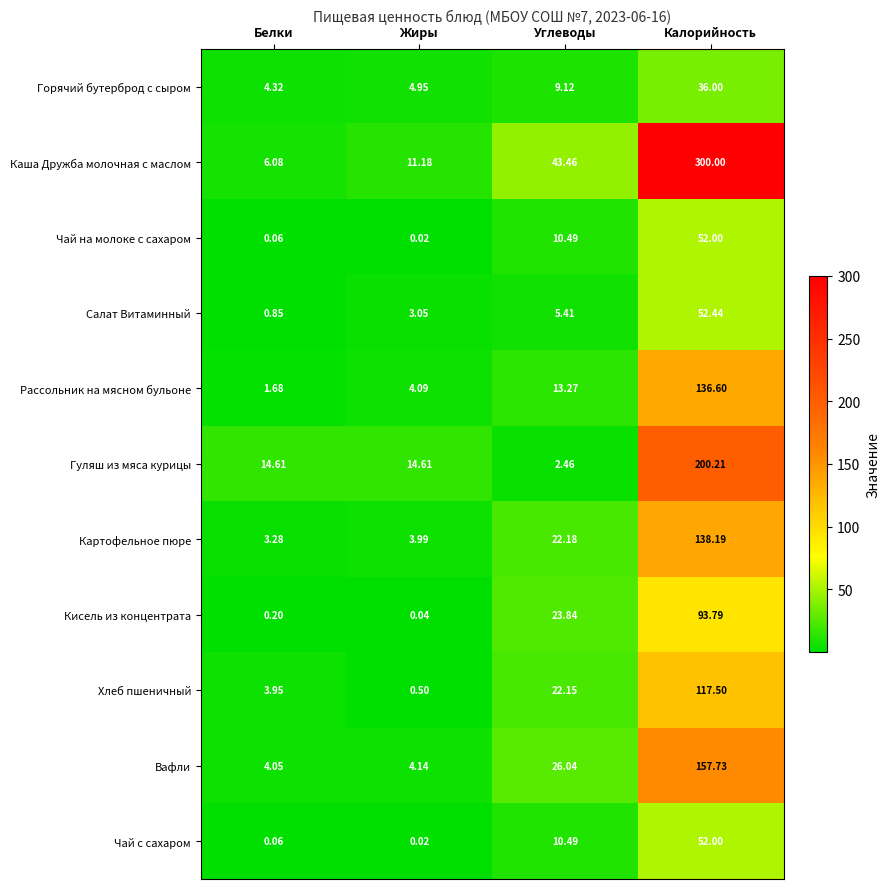

At which label is Вафли closest to 80?

Углеводы